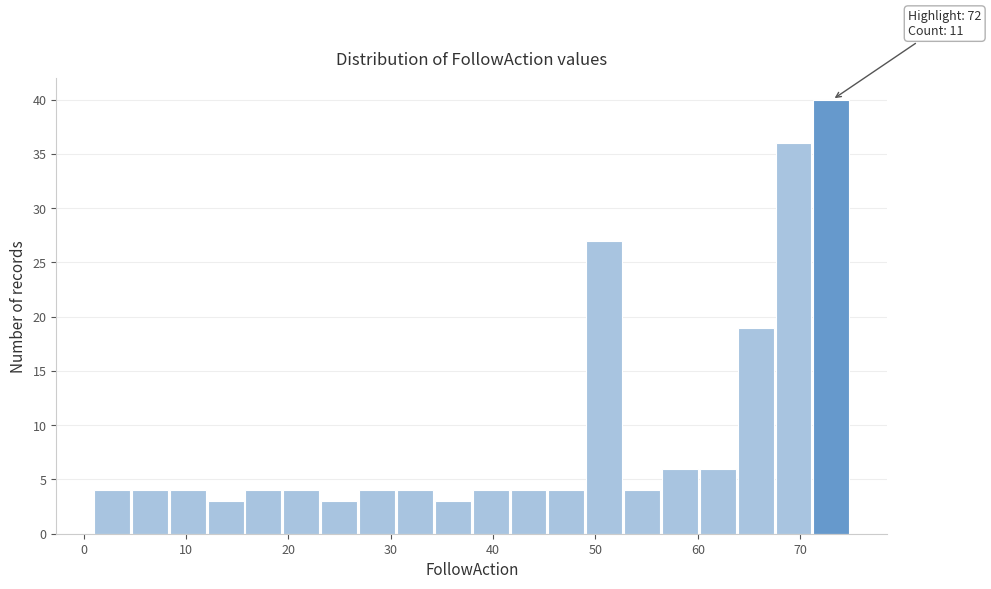

Read against the x-axis, roughly where is the centre of the tallest bar?

73